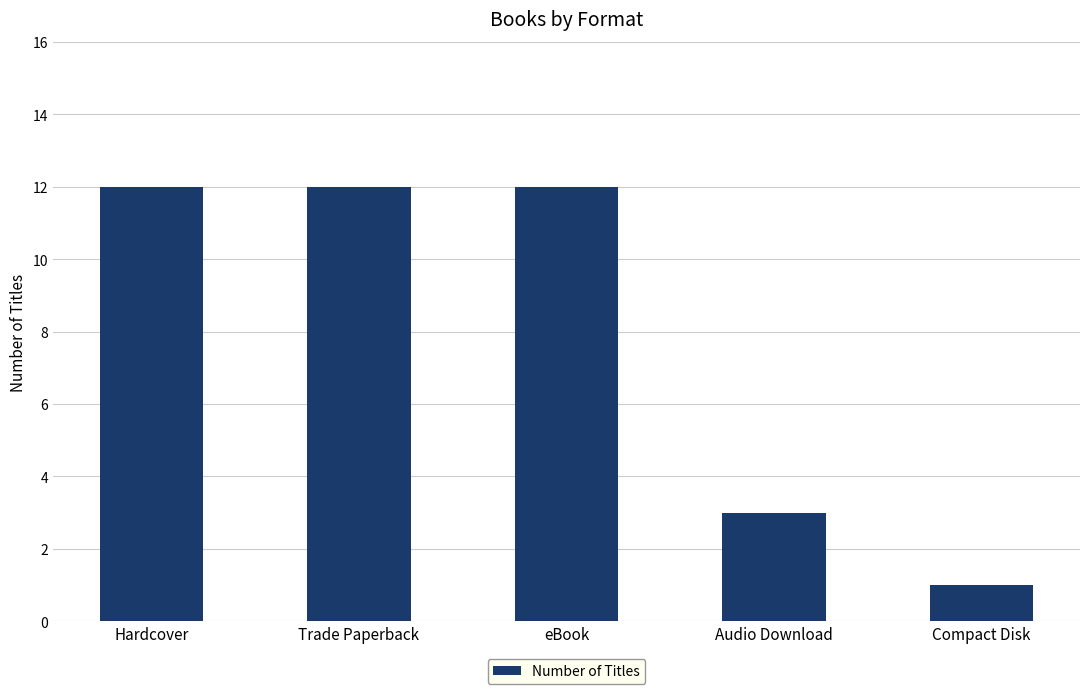

What is the difference between the second highest and minimum values?

11